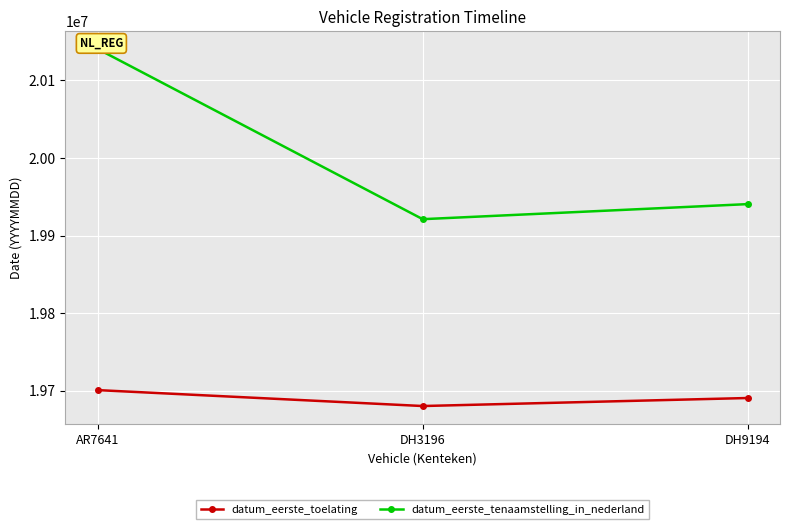

Reading left to right, transcribe all the data shown in this chart.

datum_eerste_toelating: AR7641=19700812	DH3196=19680305	DH9194=19690630
datum_eerste_tenaamstelling_in_nederland: AR7641=20140521	DH3196=19921202	DH9194=19940606